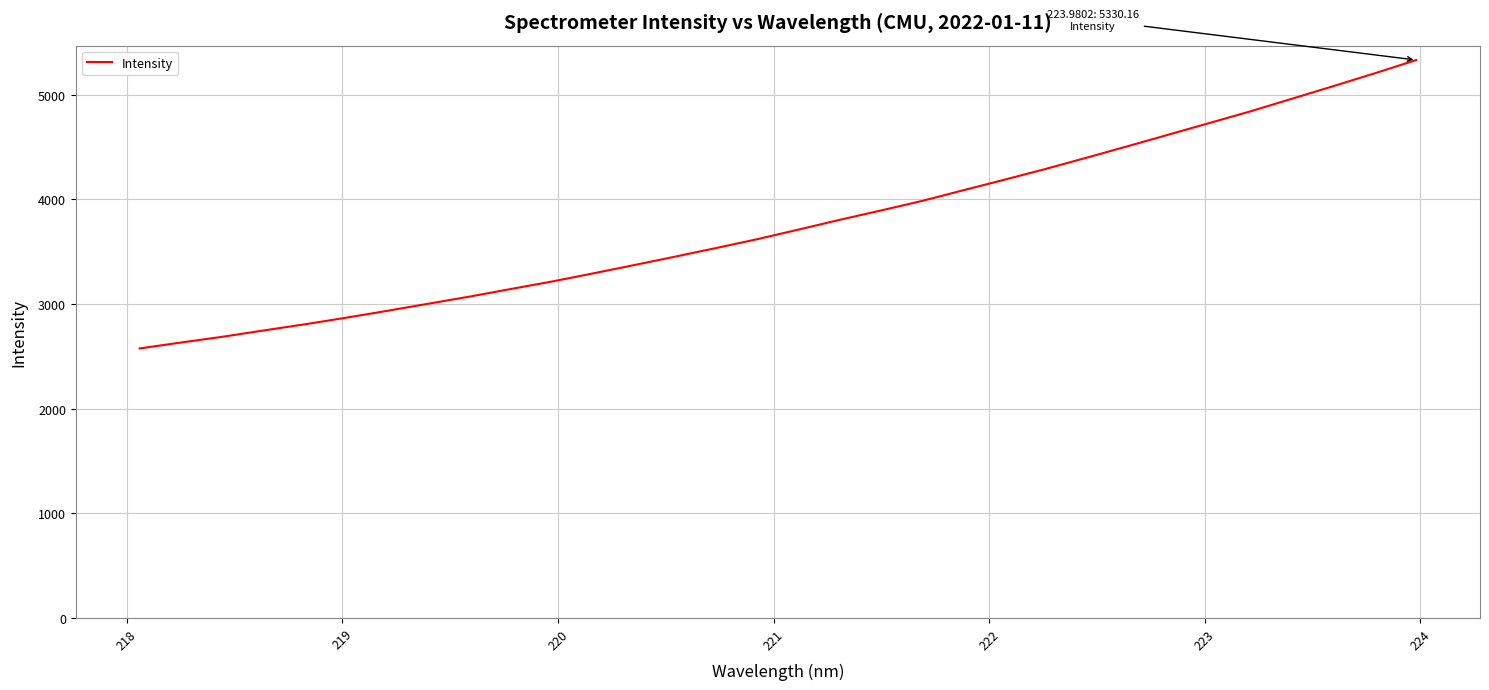

What is the maximum value shown in the chart?

5330.2